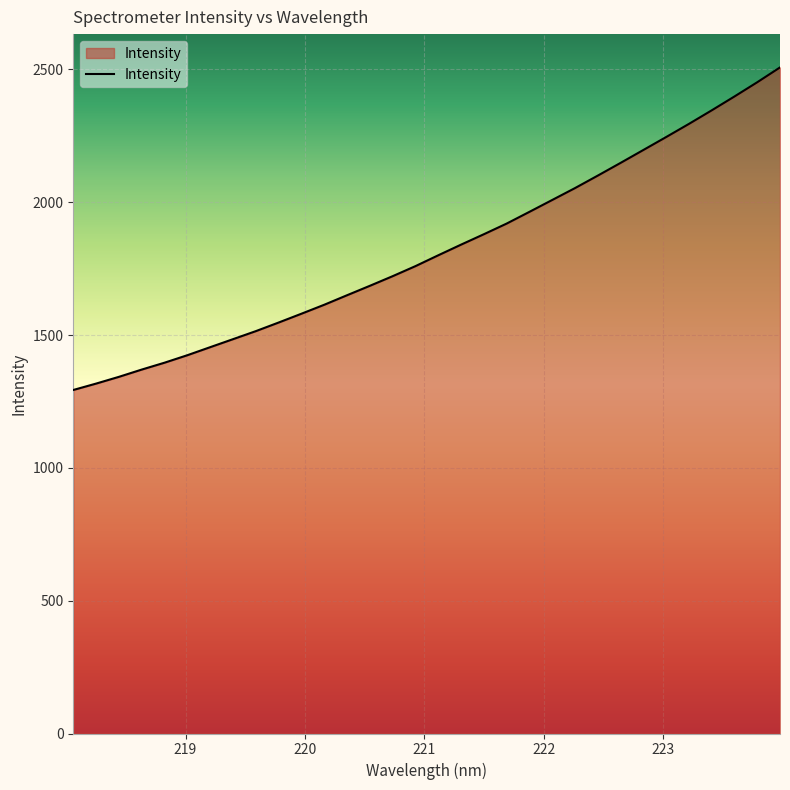

What is the minimum value shown in the chart?

1293.3